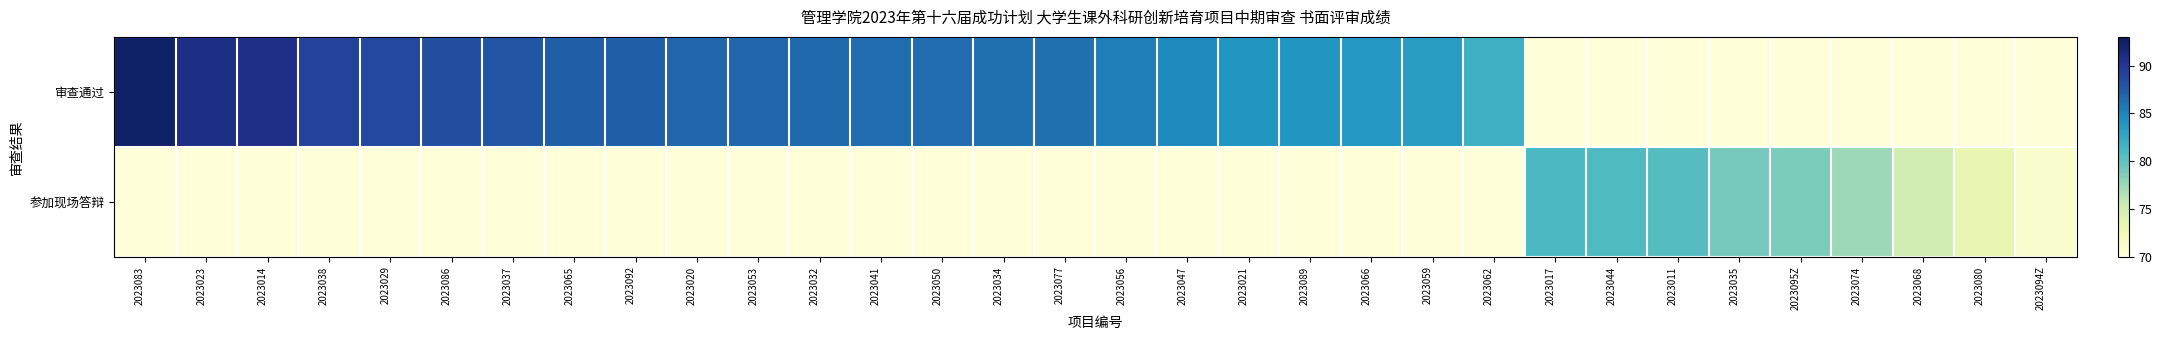

Between 2023014 and 2023074, which series saw the biggest shift?

审查通过